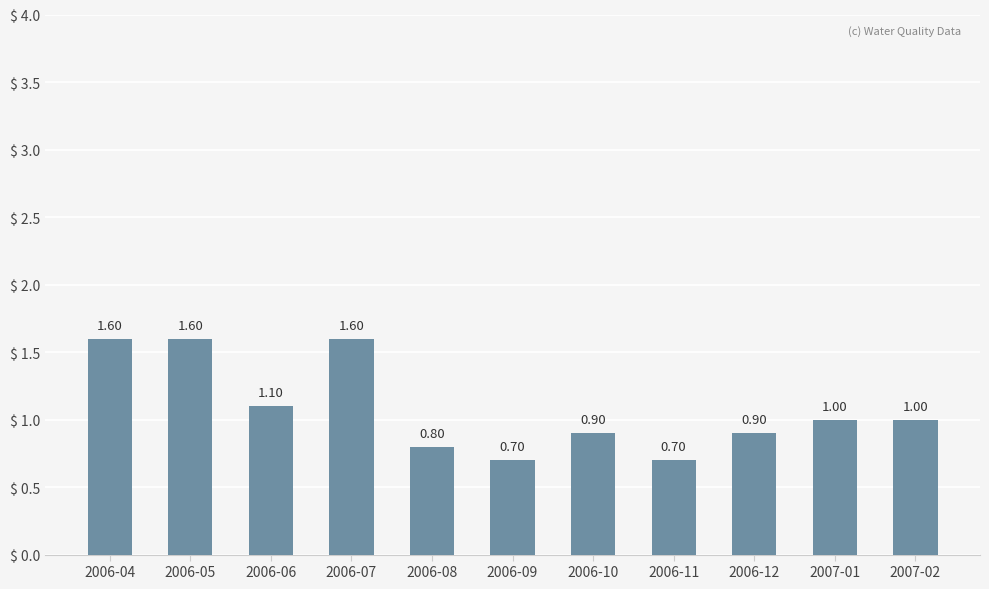

What is the sum of the values at 2007-01 and 2006-10?

1.9